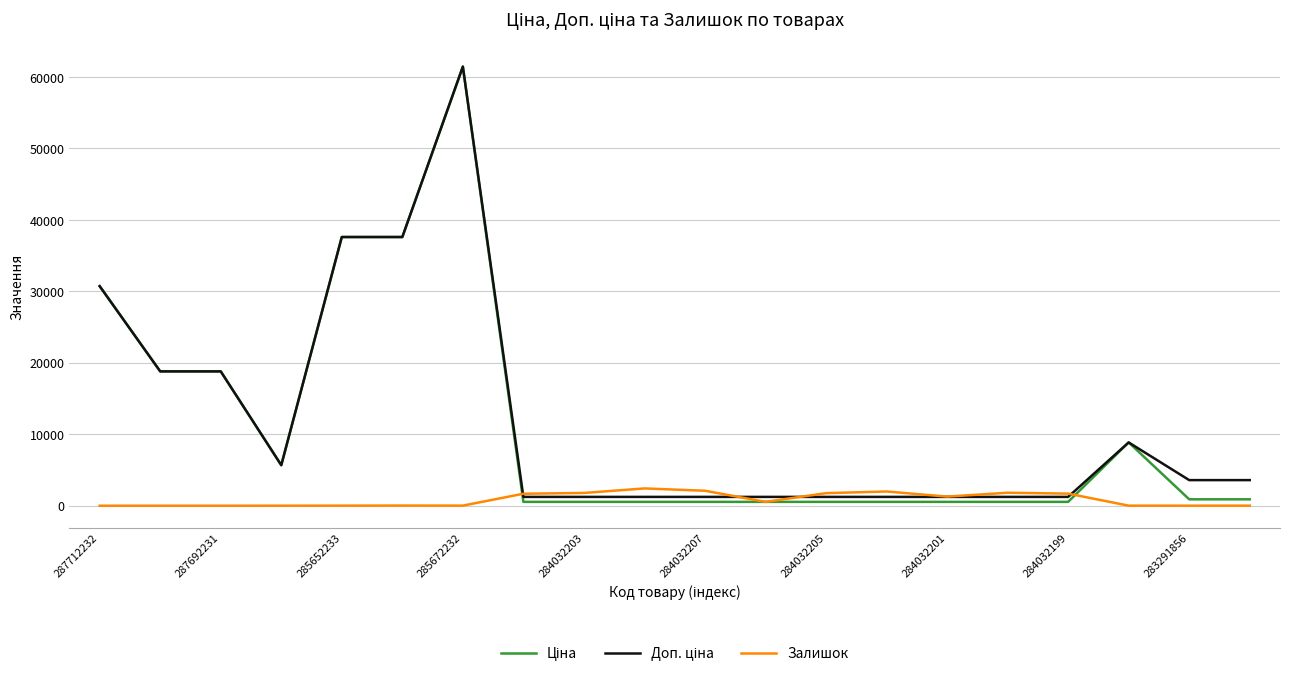

What is the greatest value displayed?

61434.3